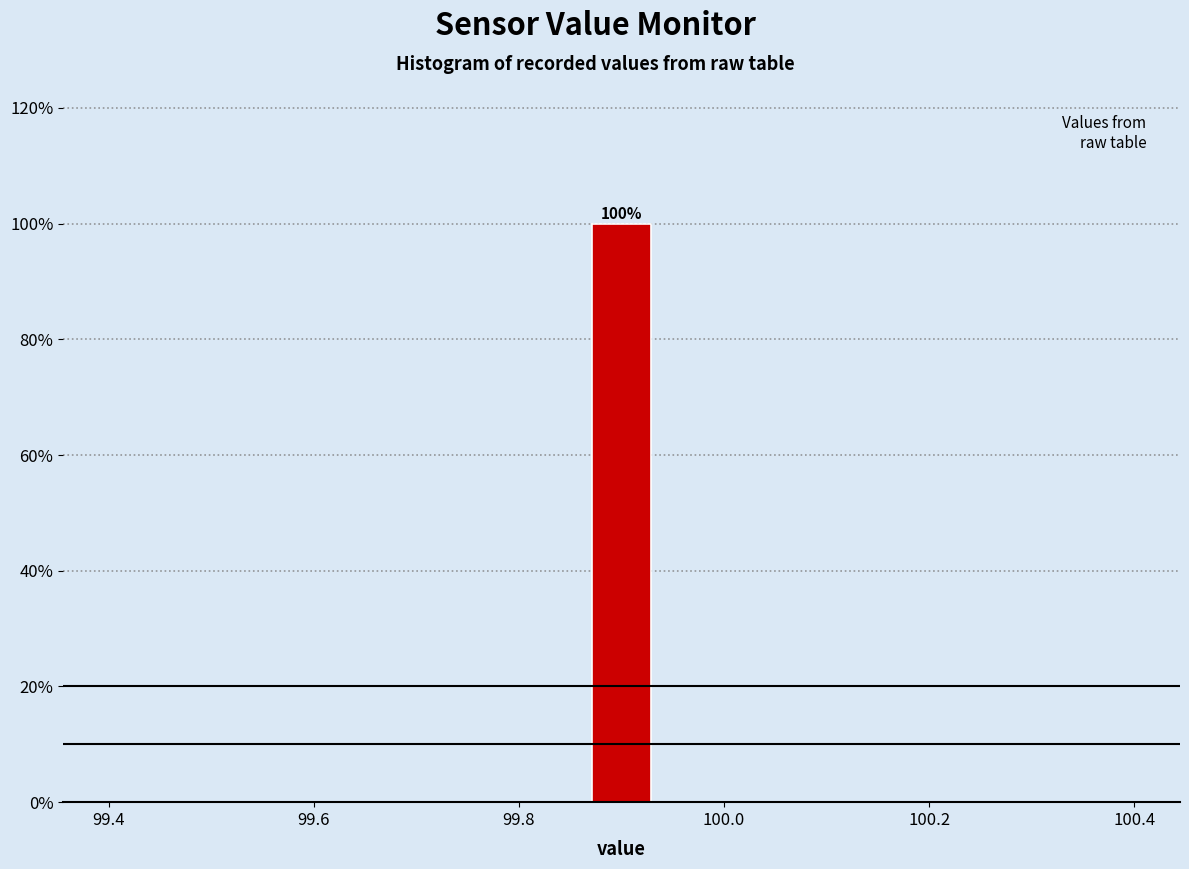

Read against the x-axis, roughly where is the centre of the tallest bar?

99.90